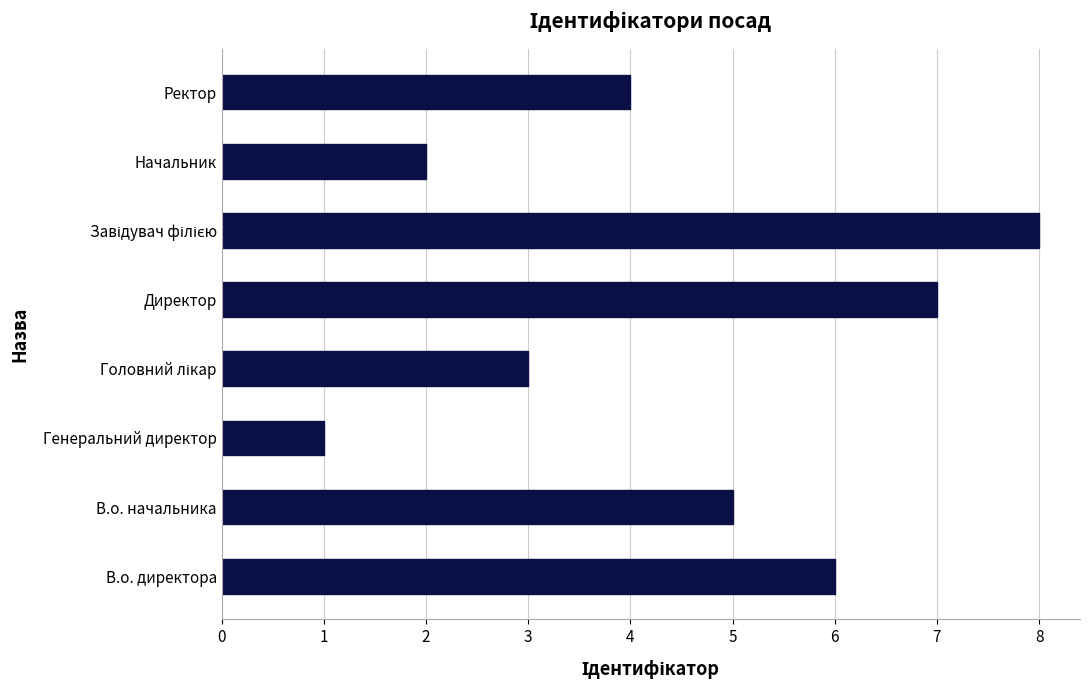

What is the difference between the maximum and second lowest values?

6